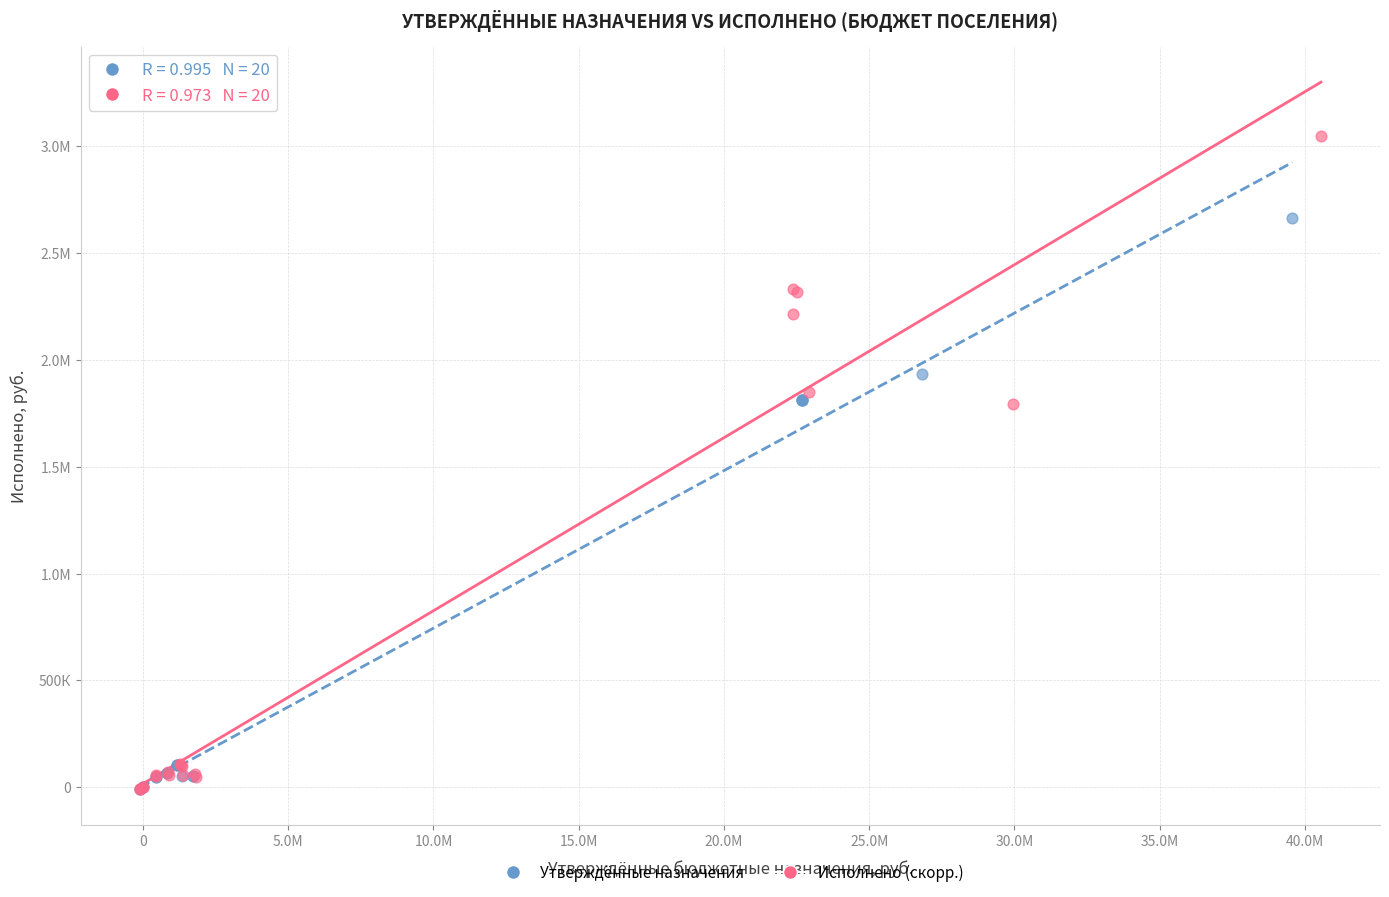

What are all the series names shown in the legend?

Утверждённые назначения, Исполнено (скорр.)